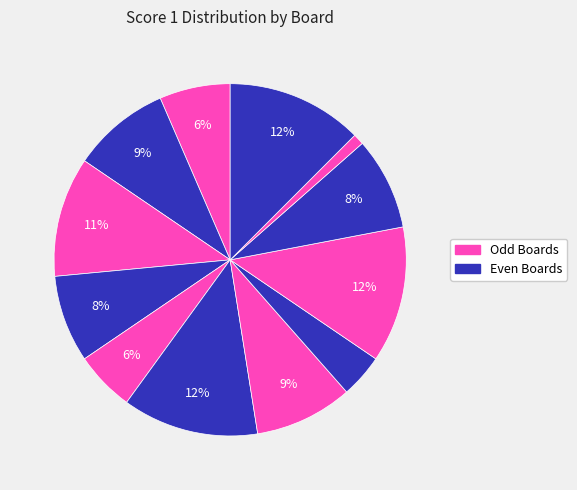

Is there any slice that represents more than half of the pie?

No